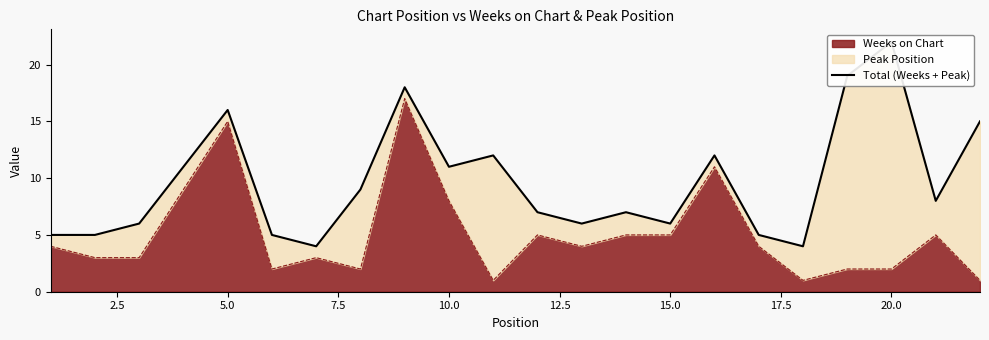

What is the highest value of the Weeks on Chart series?

17